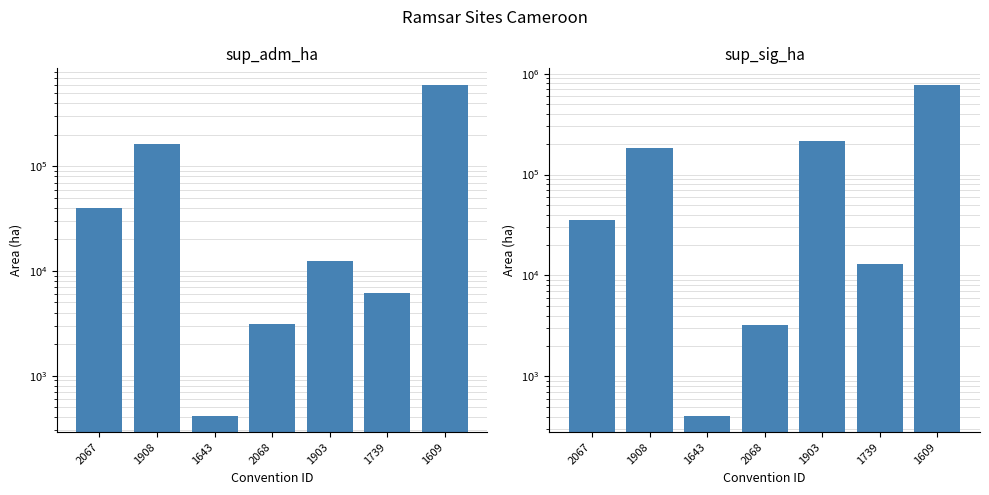

At which category is the sum across all series the highest?

1609